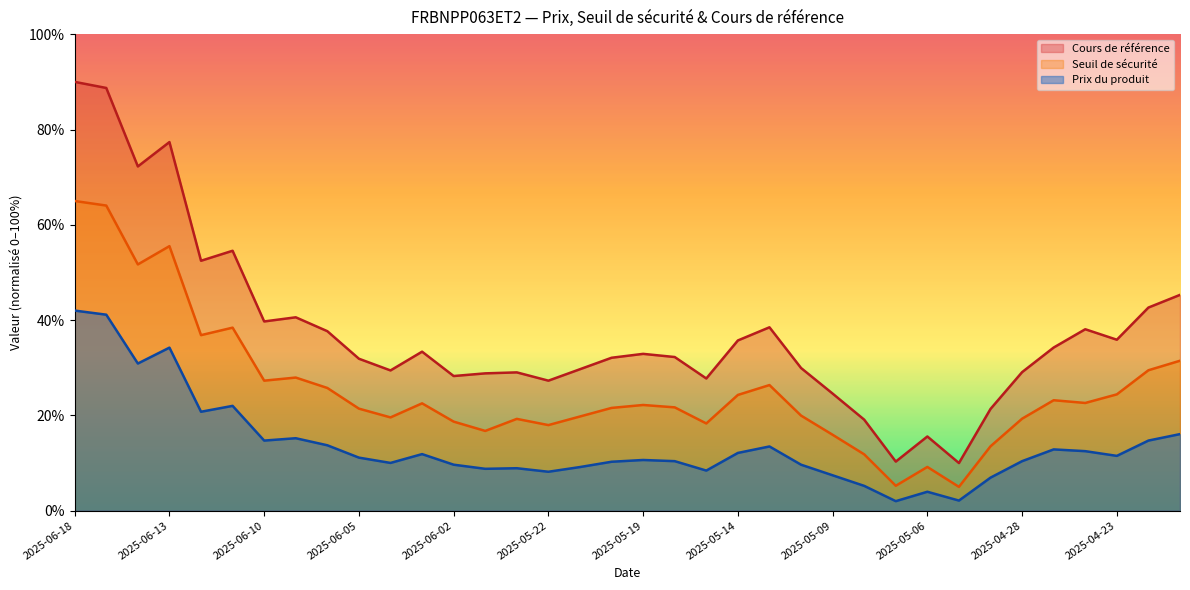

Is it true that Prix du produit equals 0.8 at 2025-04-30?

False